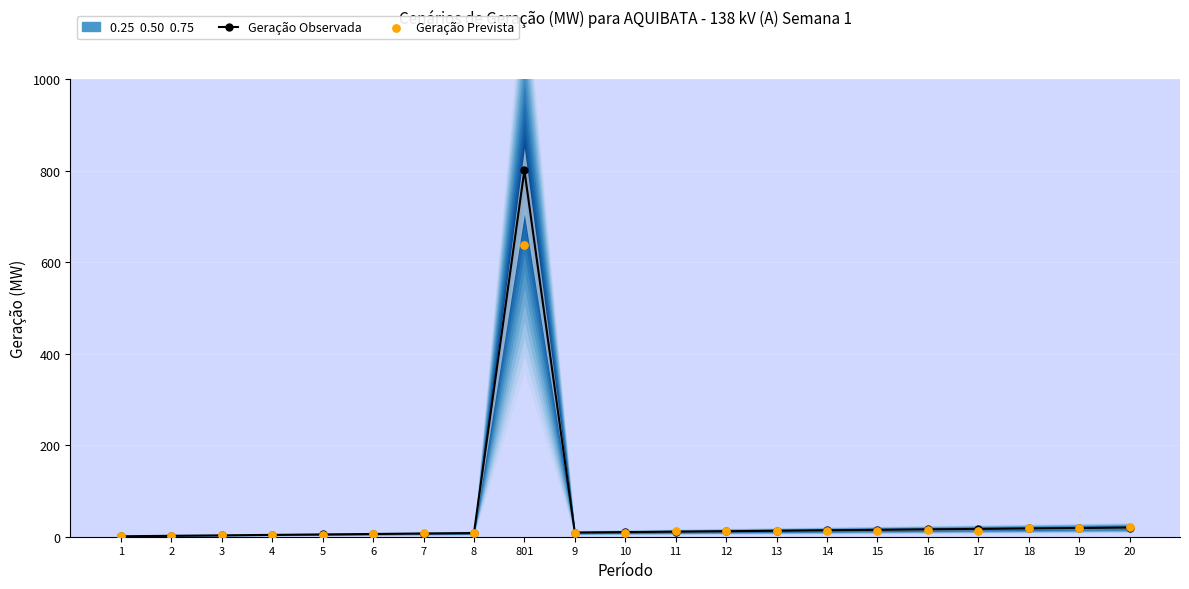

Which series contains the lowest Y value?

Geração Observada